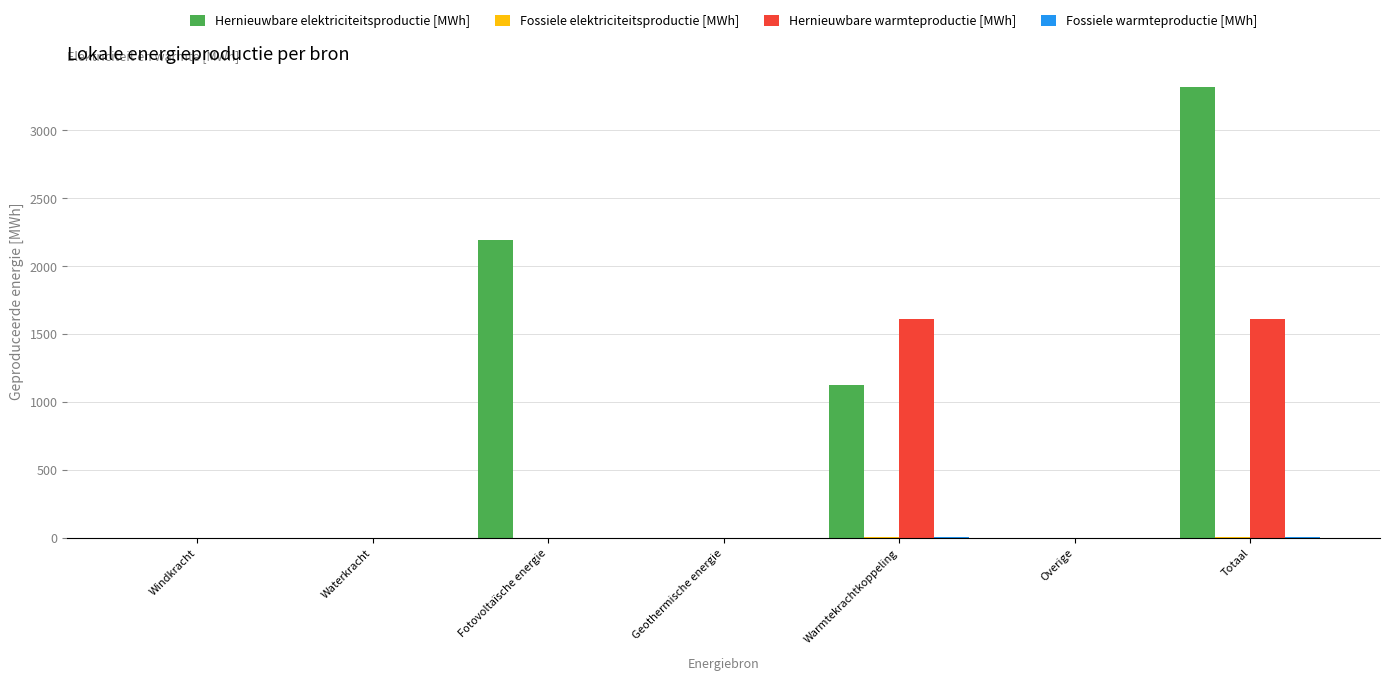

At which label is Hernieuwbare elektriciteitsproductie [MWh] closest to 1658?

Warmtekrachtkoppeling